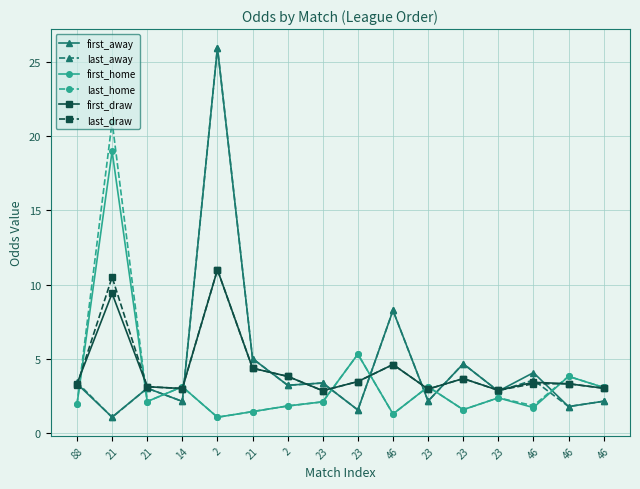

At which label is last_draw closest to 6?

46